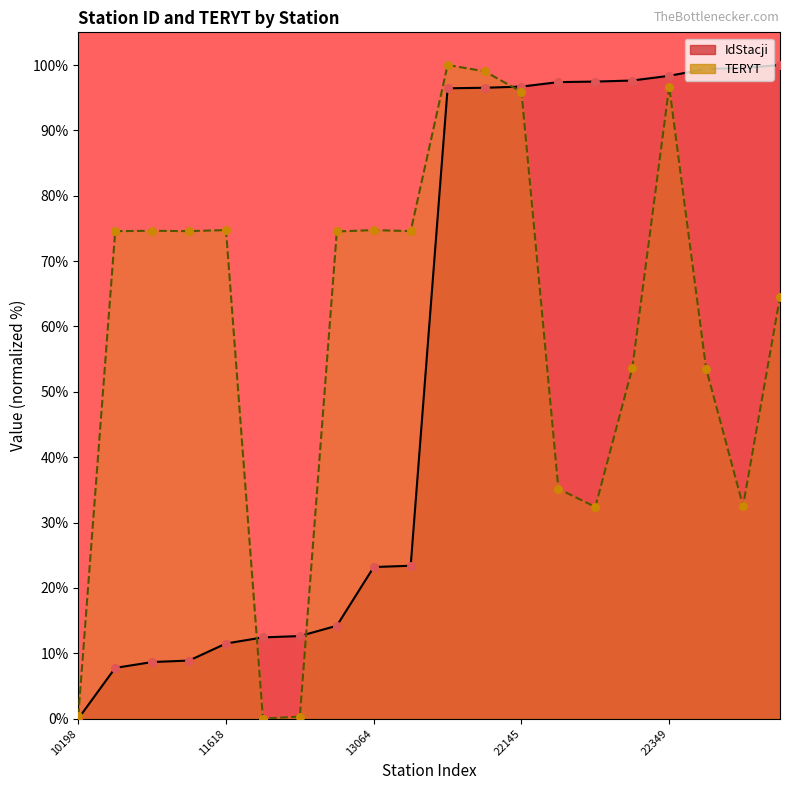

Which series has the largest Y range (max minus min)?

IdStacji